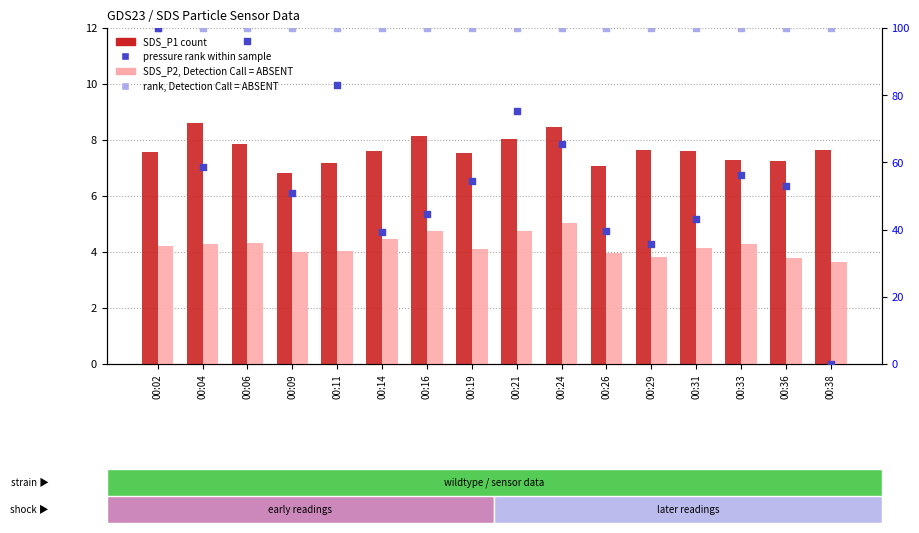

At which category is the sum across all series the highest?

00:02